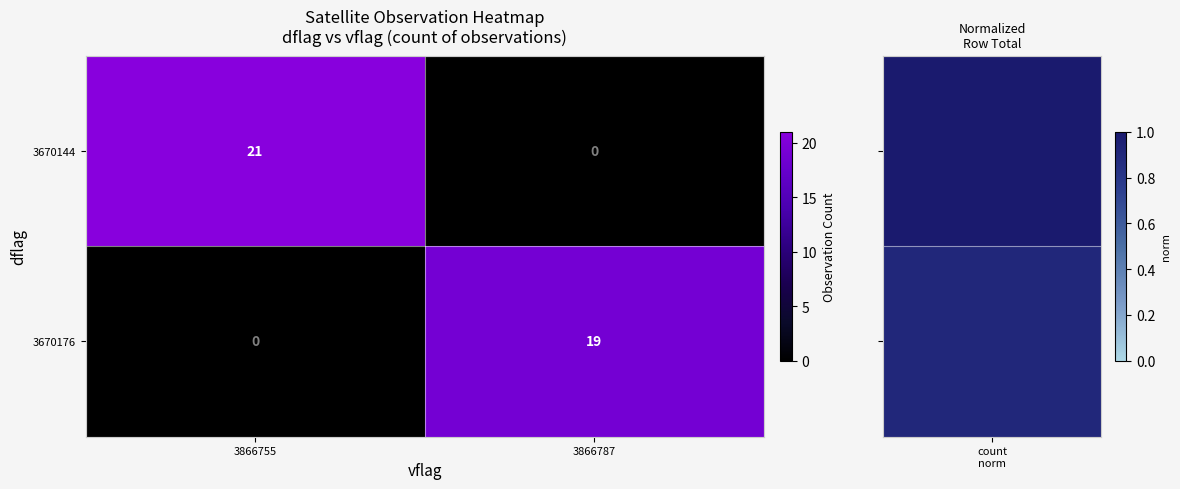

What is the approximate value of 3670176 at 3866787, to the nearest 5?

20